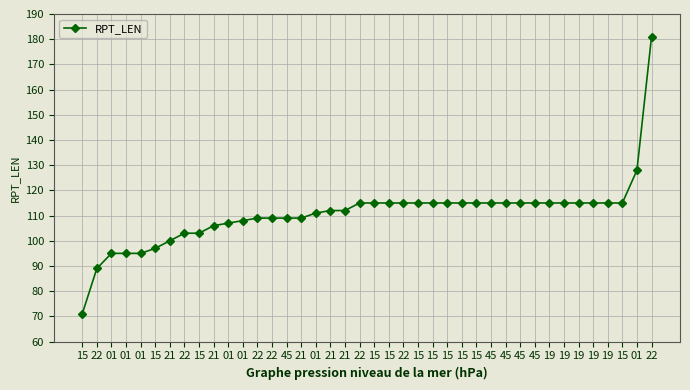

How many data points are less than 115?

19